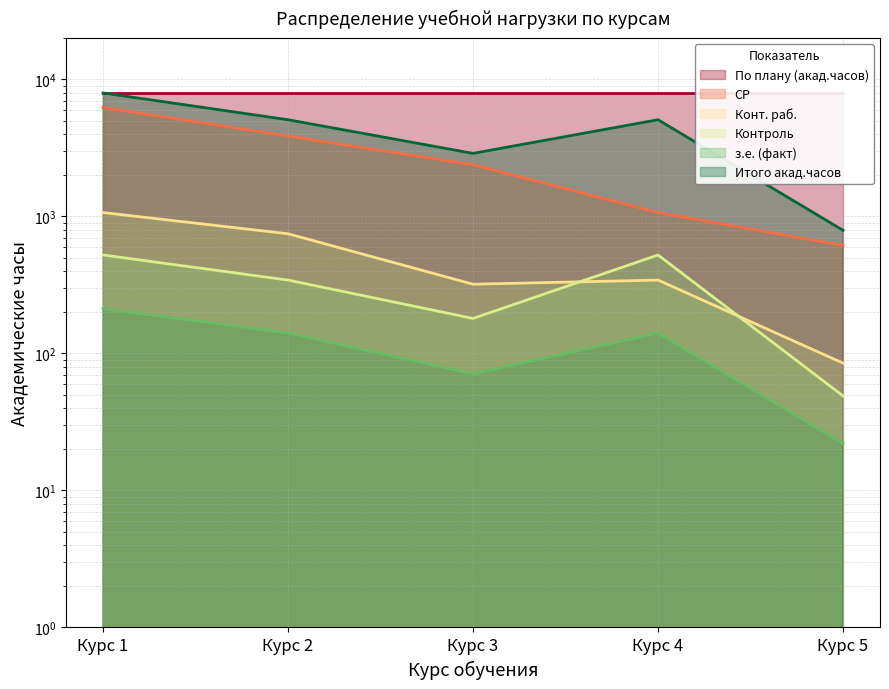

True or false: Конт. раб. has more than 0 points higher than both neighbors.

True